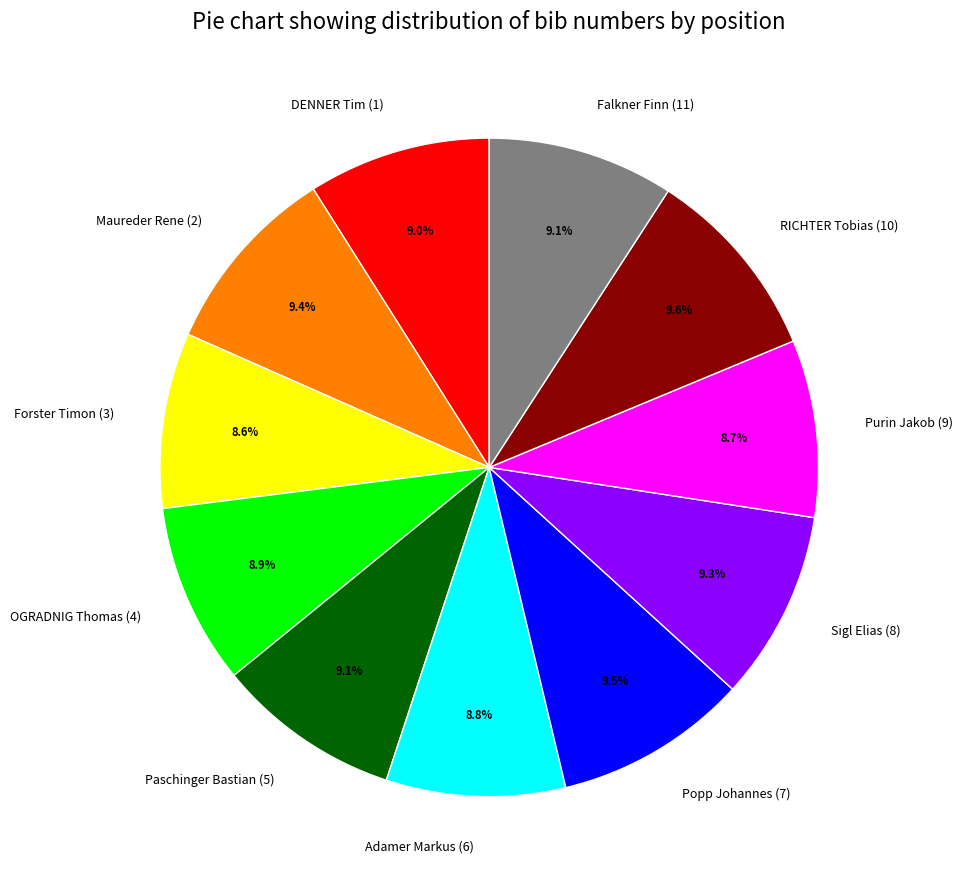

To the nearest percent, what percentage of the pie is DENNER Tim (1)?

9%